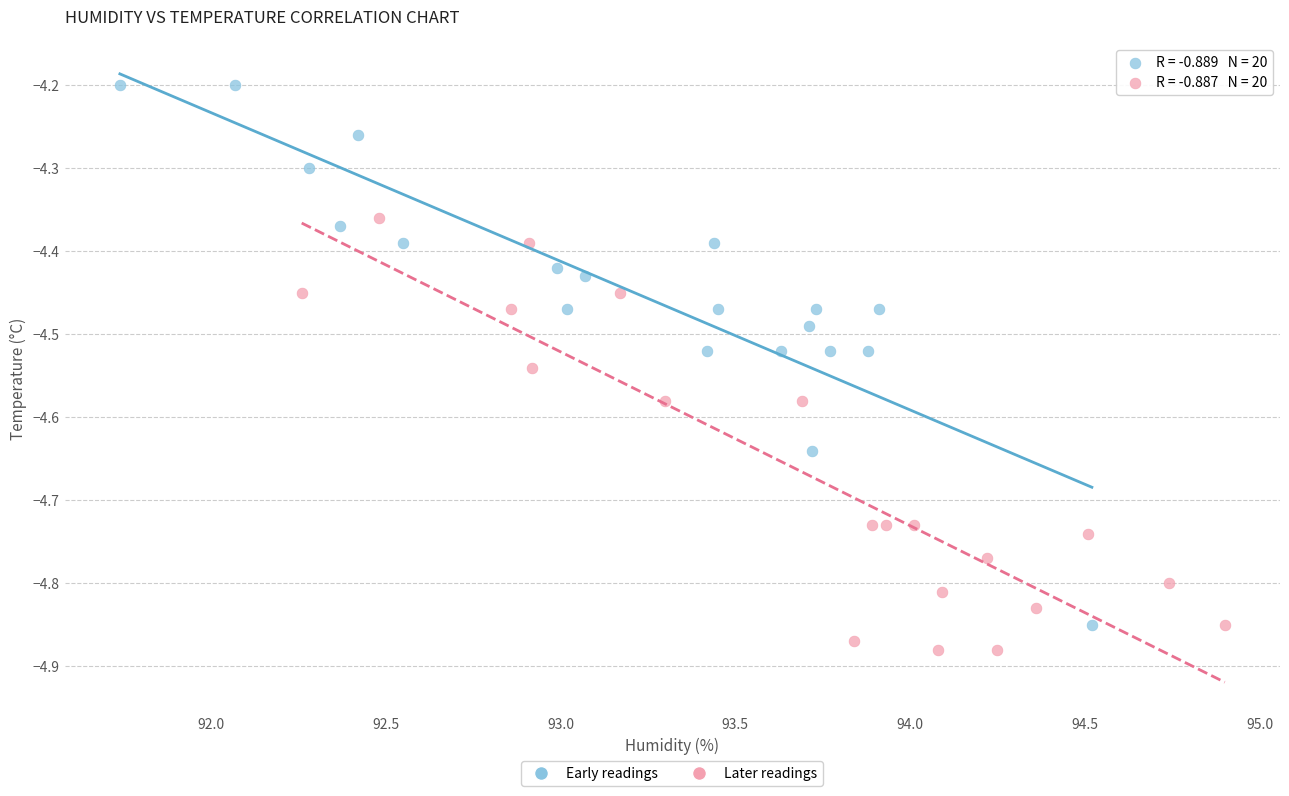

Which series has the widest spread of Y values?

Early readings